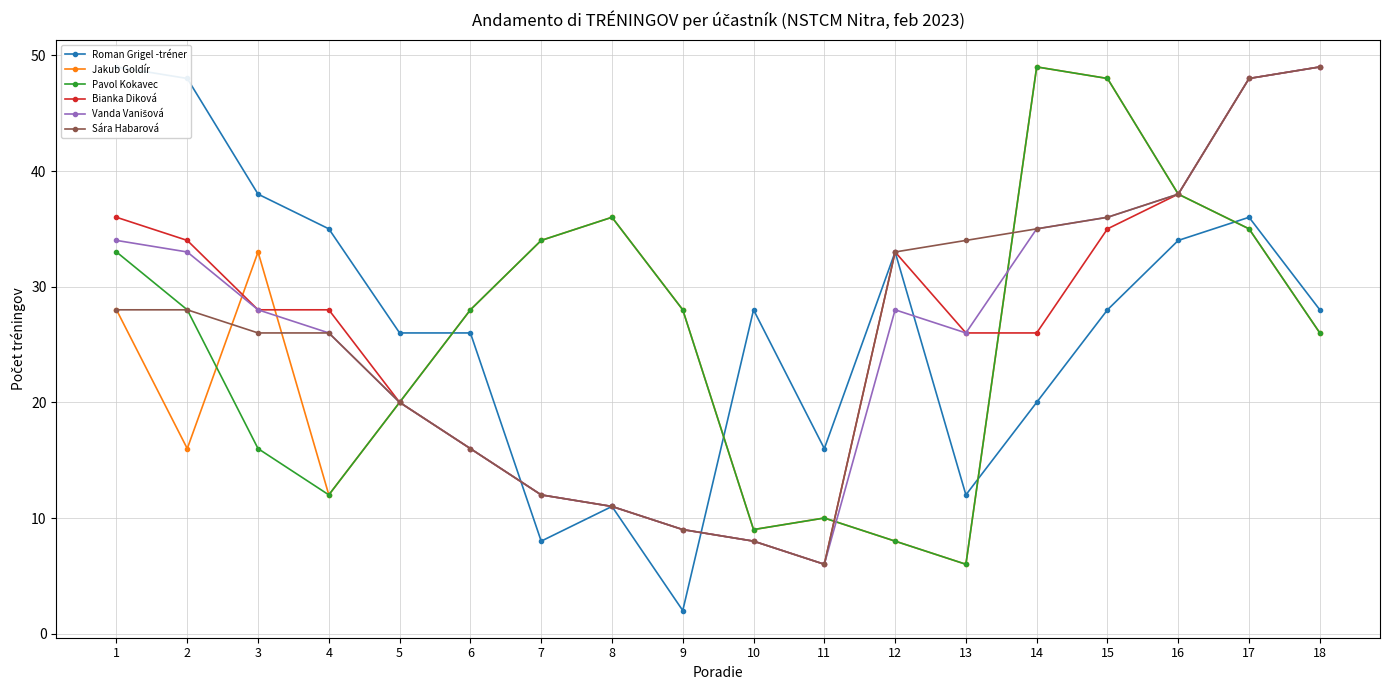

What are all the series names shown in the legend?

Roman Grigel -tréner, Jakub Goldír, Pavol Kokavec, Bianka Diková, Vanda Vanišová, Sára Habarová